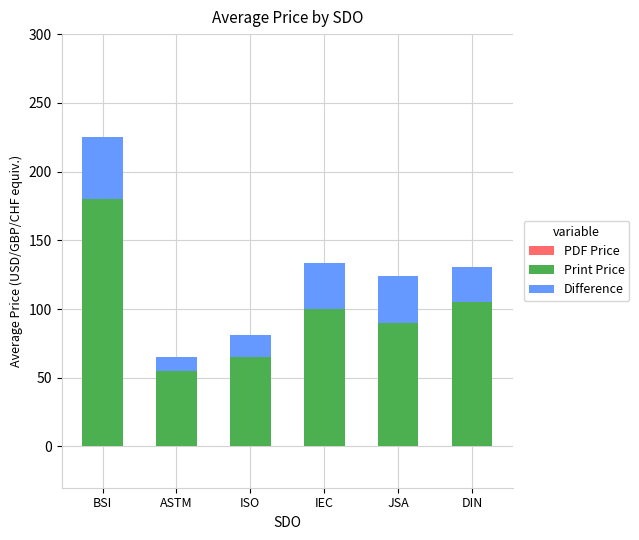

List the series in order of their peak value, lowest first.

Difference, Print Price, PDF Price